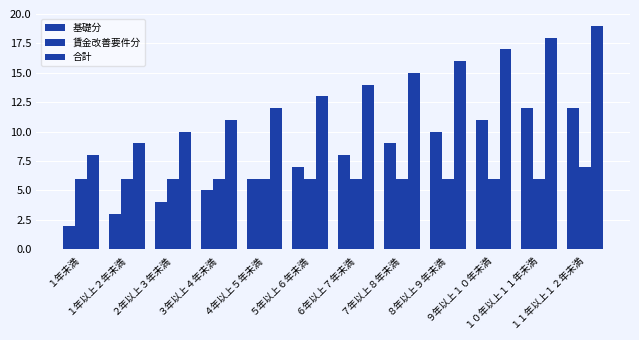

What is the sum of all 賃金改善要件分 values?

73